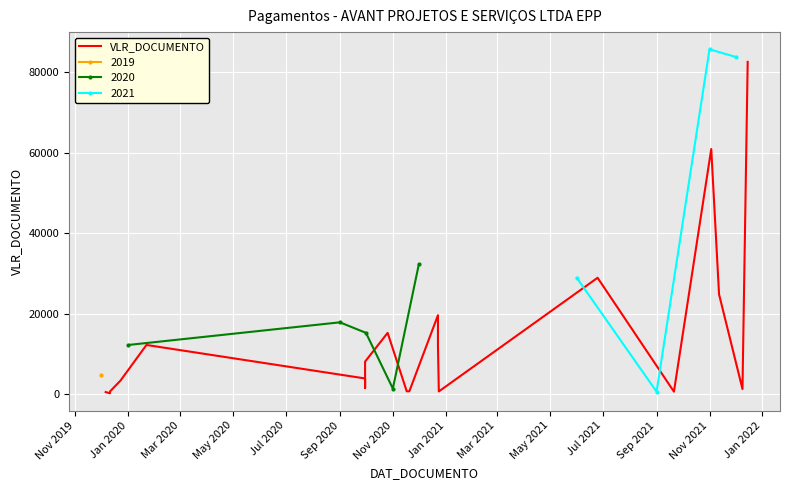

Is it true that 2020 equals 1356.5 at Nov 2020?

True